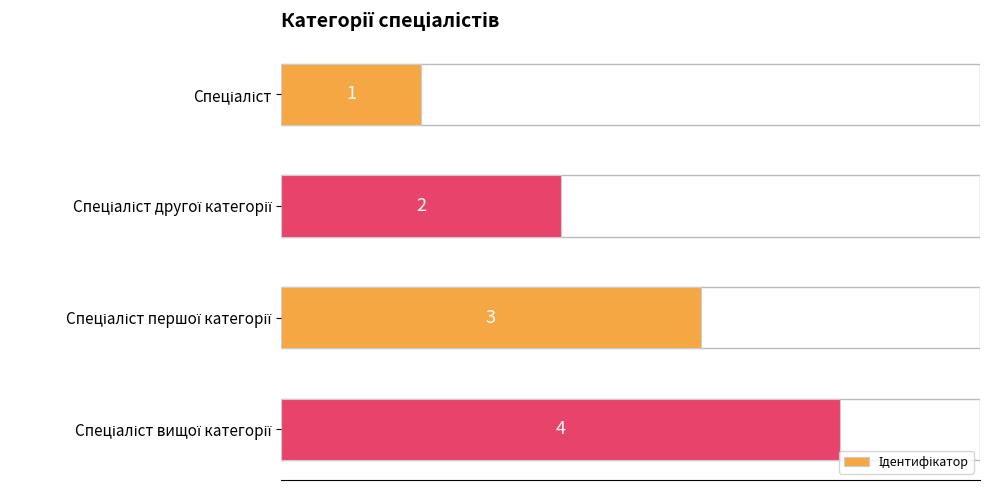

Count the values in the range 2 to 4.

3